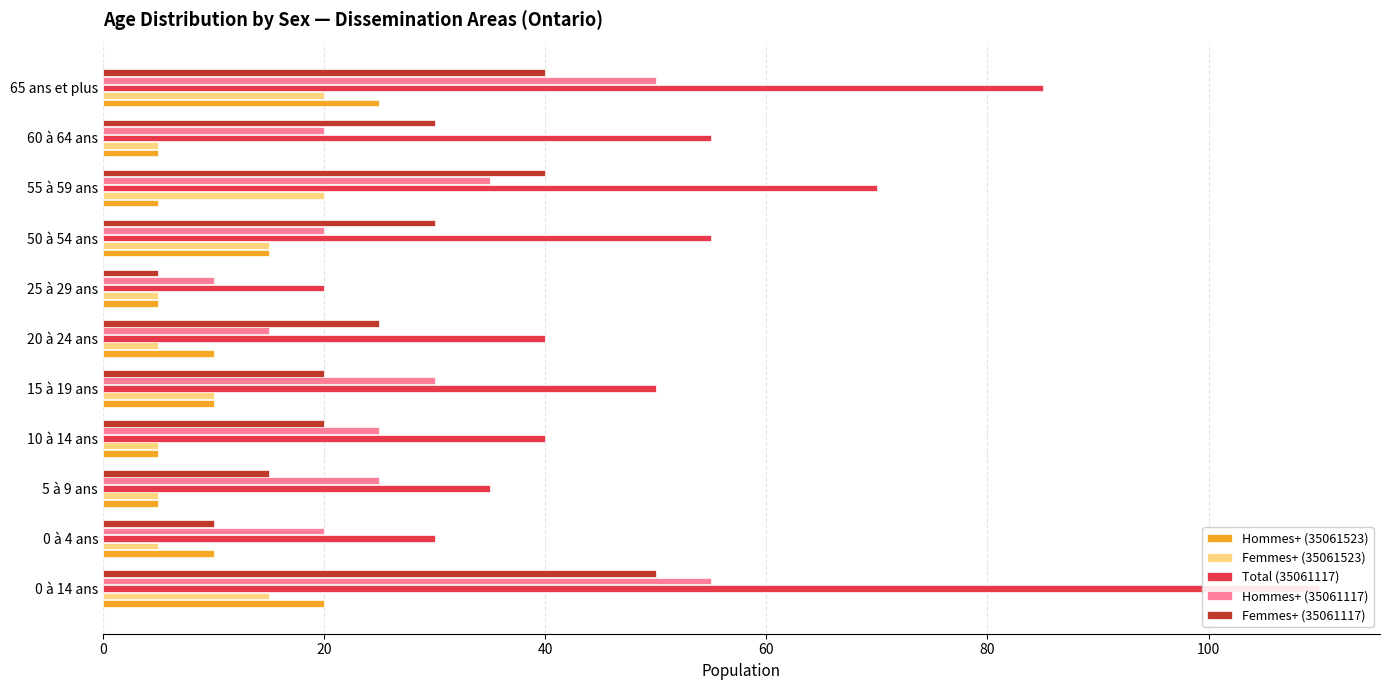

Are the bars horizontal?

Yes